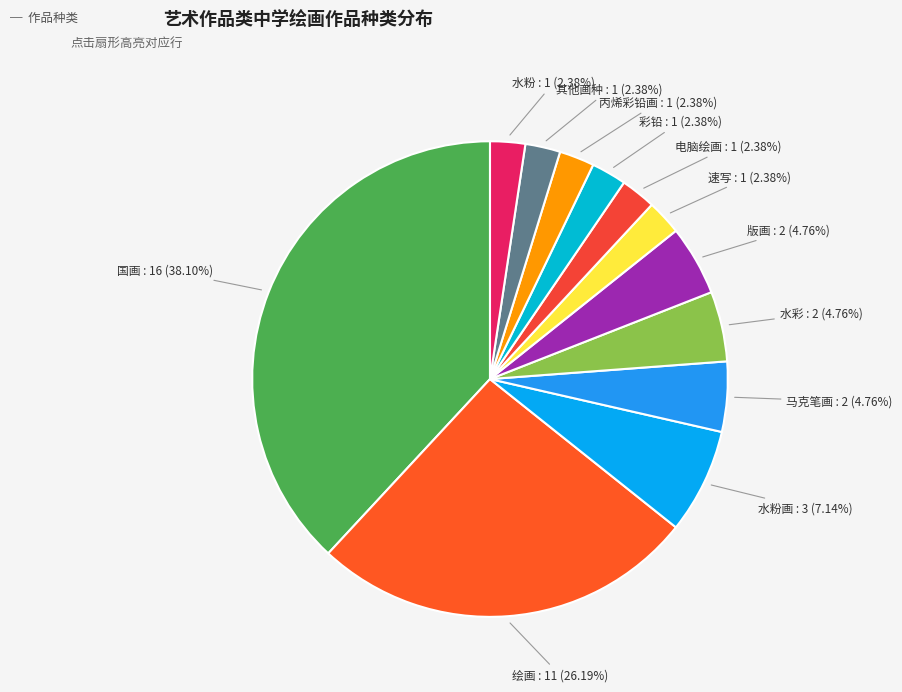

To the nearest percent, what is the combined percentage of 丙烯彩铅画 and 速写?

5%